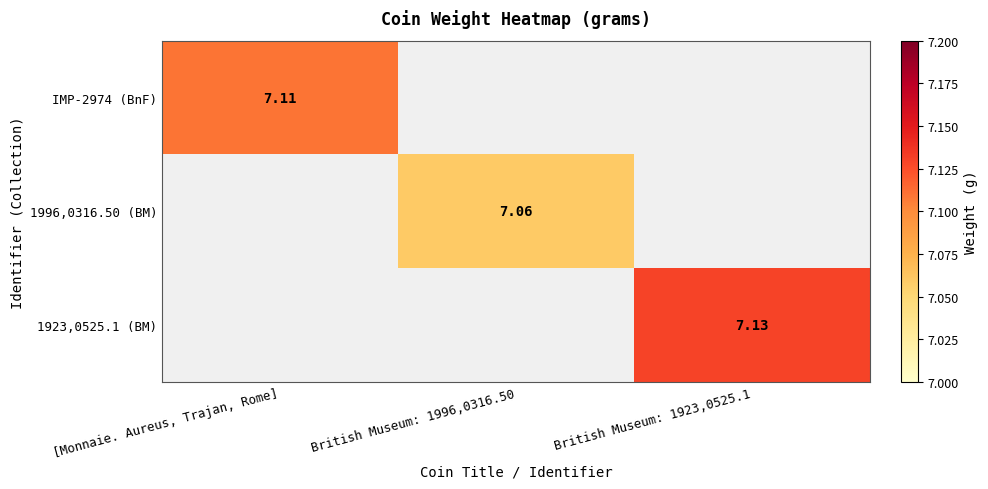

How many data points does each series have?

3